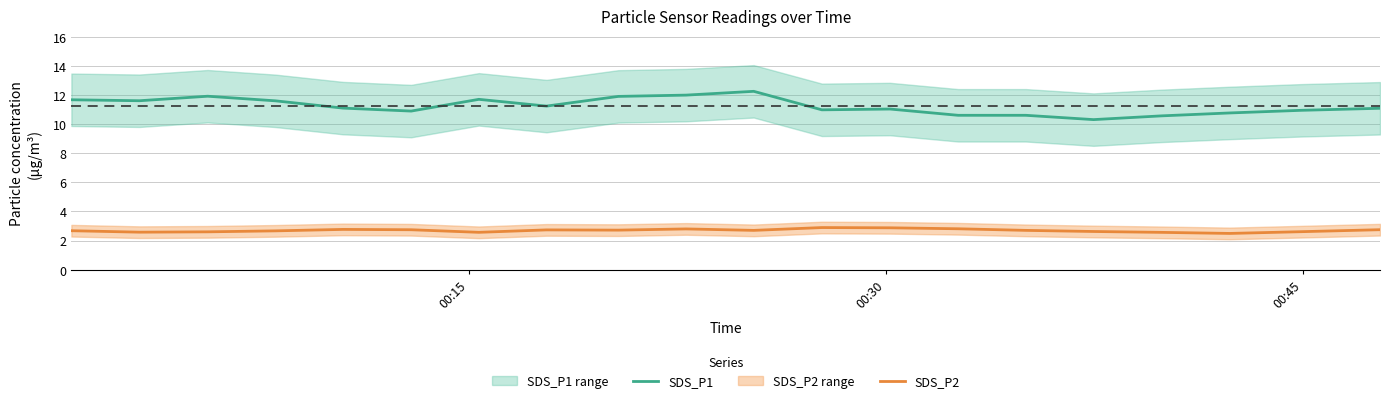

True or false: SDS_P1 and SDS_P2 cross at least once.

False